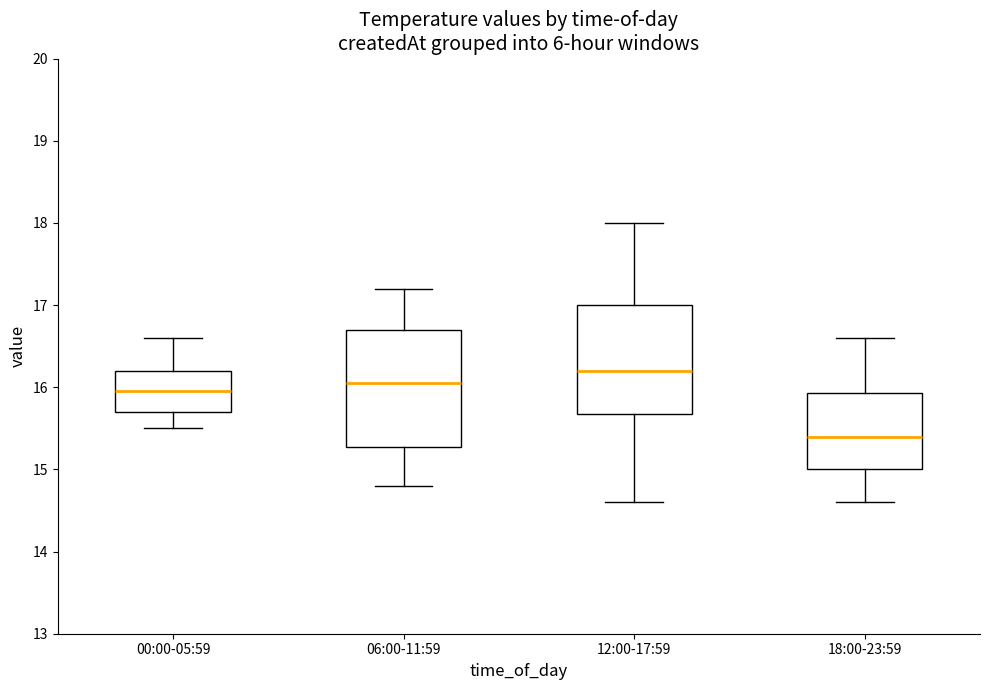

Reading left to right, transcribe this box plot: for each box, give where its median line is, the range the box spans, and where its two whiskers end, as read against the y-axis. The values are not printed on the chart, so give them approximately, as read against the axis.

00:00-05:59: median 16.0, box 15.7 to 16.2, whiskers 15.5 to 16.6
06:00-11:59: median 16.1, box 15.3 to 16.7, whiskers 14.8 to 17.2
12:00-17:59: median 16.2, box 15.7 to 17.0, whiskers 14.6 to 18.0
18:00-23:59: median 15.4, box 15.0 to 15.9, whiskers 14.6 to 16.6